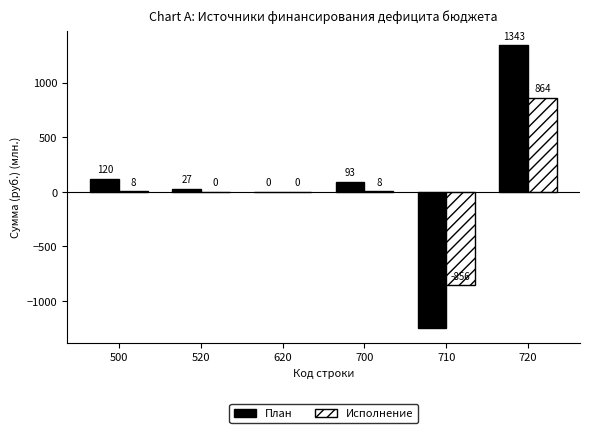

Which series has the widest spread of values?

План